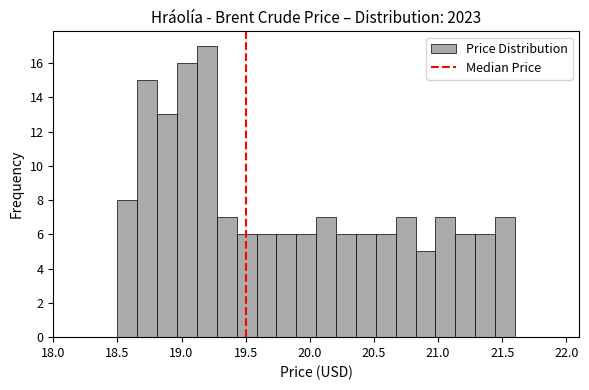

Around what value on the x-axis is the tallest bar? Give the approximate position of its centre, as read against the axis.

19.20